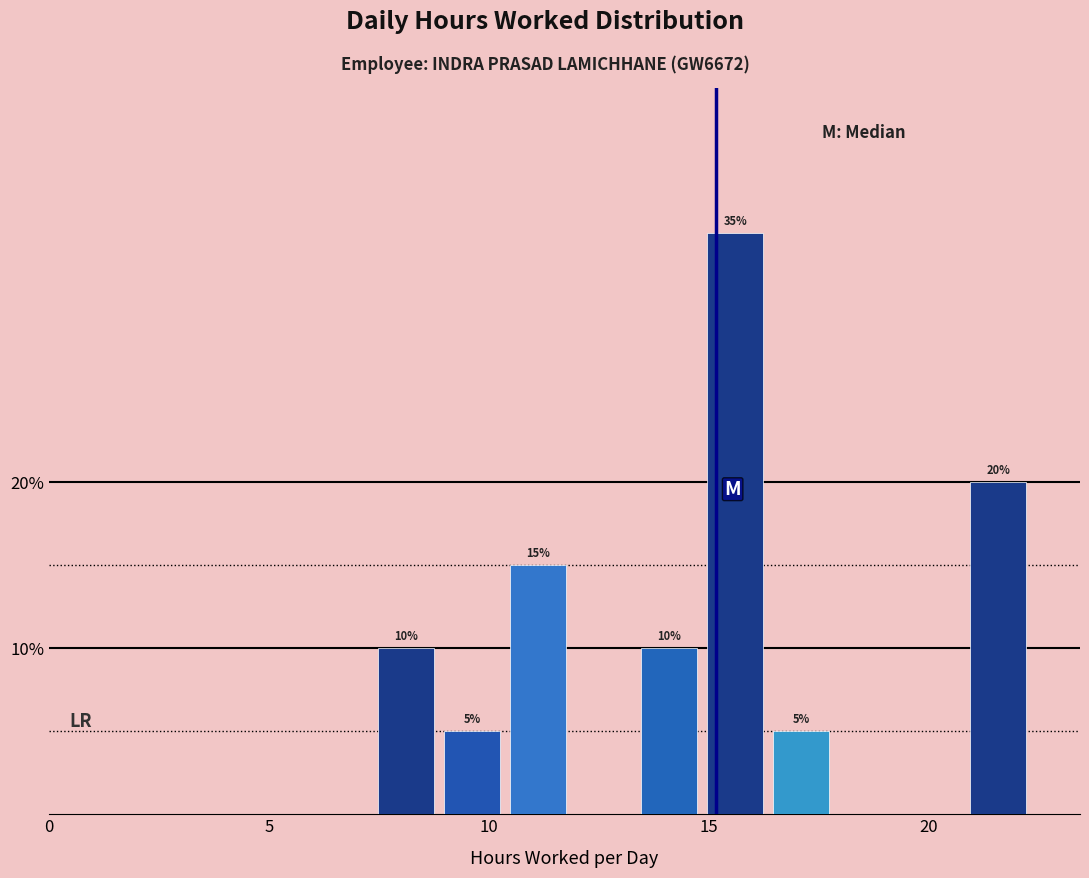

Read against the x-axis, roughly where is the centre of the tallest bar?

15.5